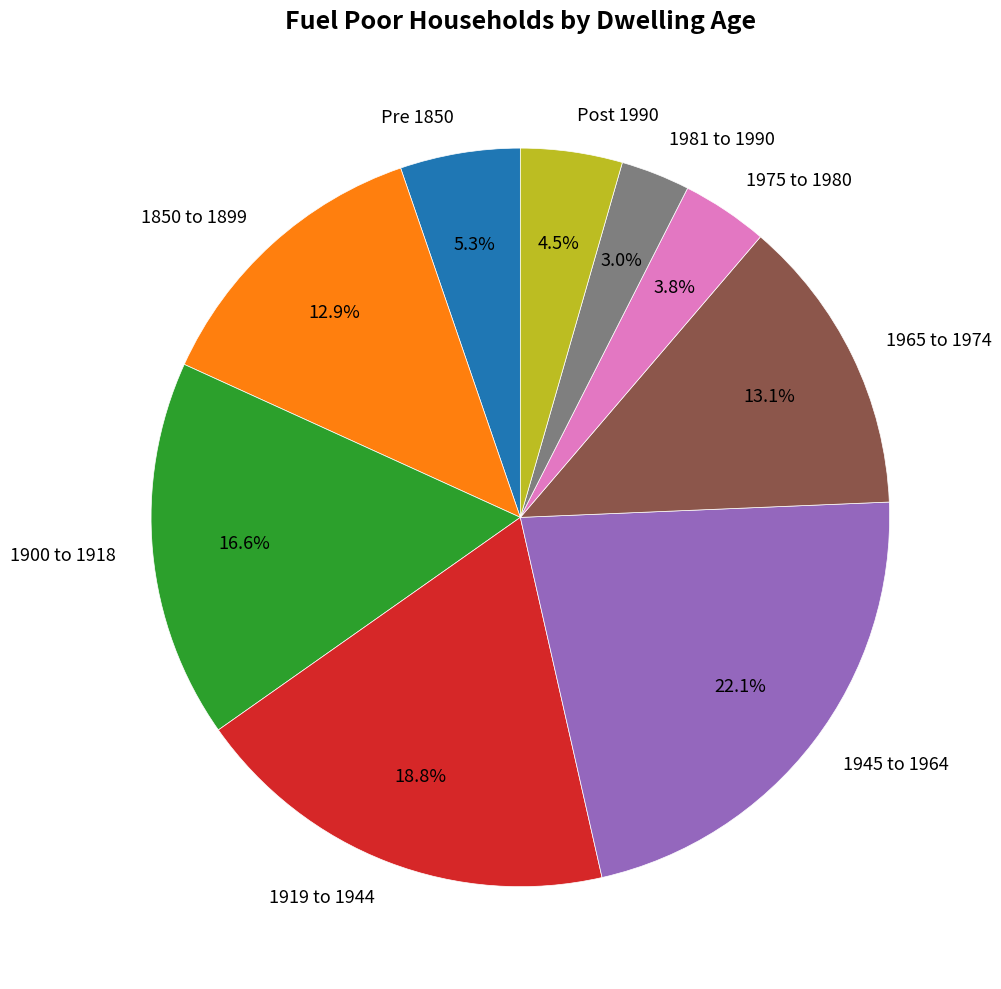

The 1981 to 1990 slice represents 3% of the pie. True or false?

True